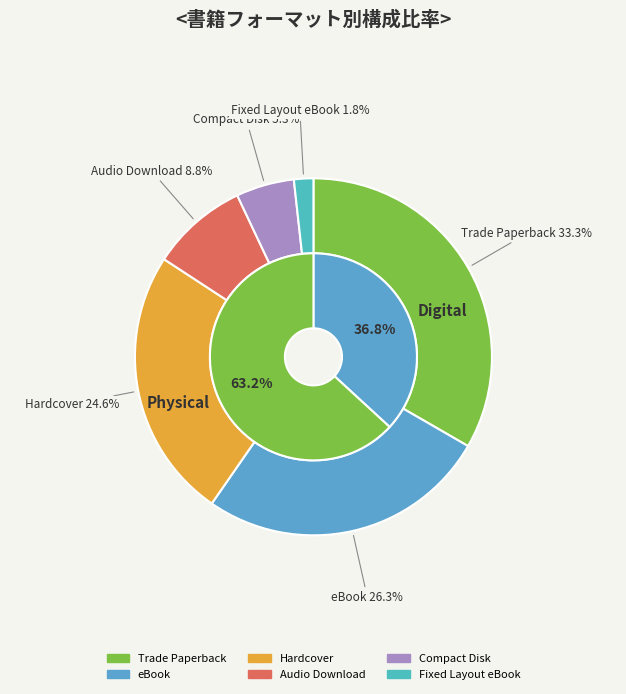

How many segments does this pie chart have?

6